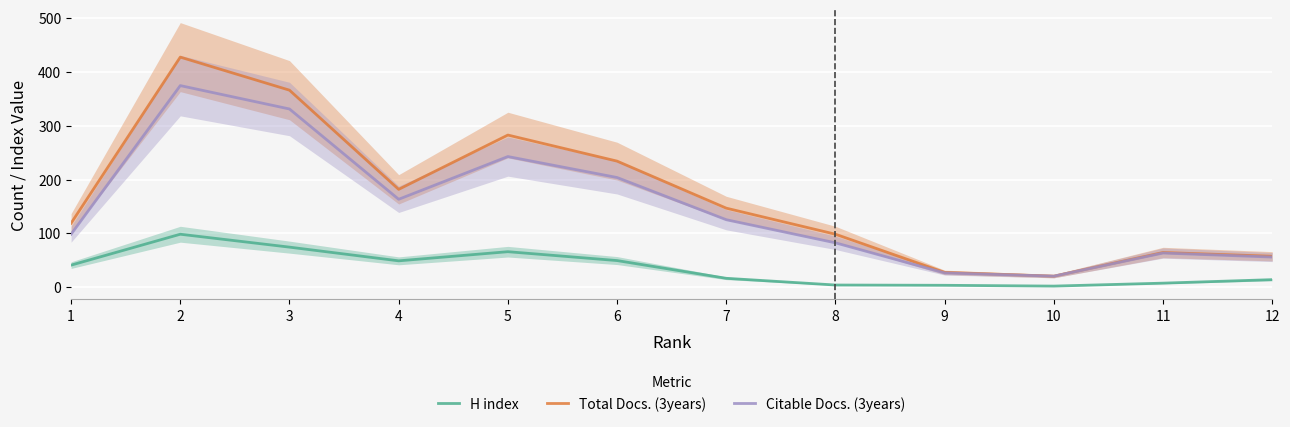

In H index, how many points are higher than both neighbors (excluding endpoints)?

2